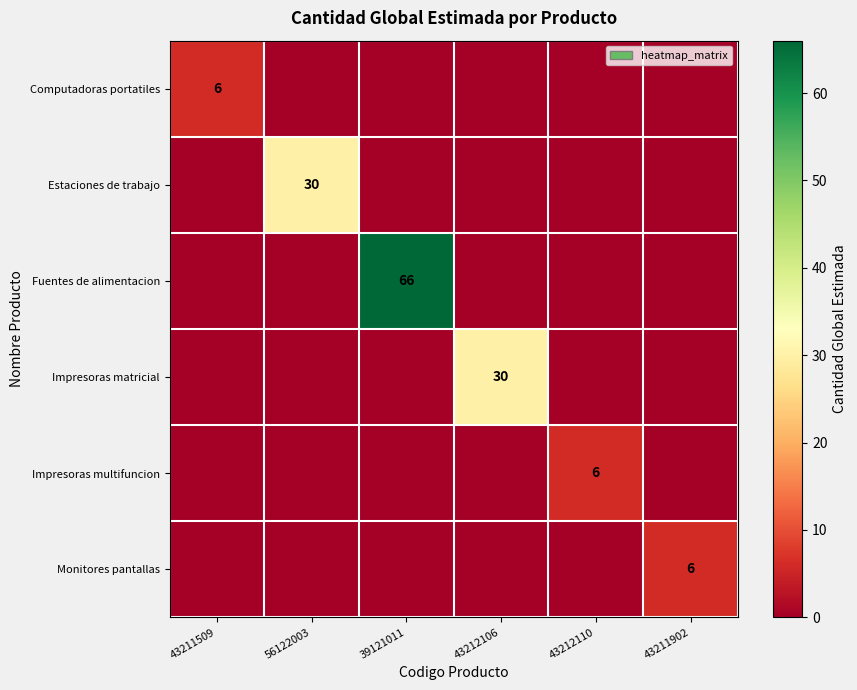

Which series has the largest range (max minus min)?

Fuentes de alimentacion